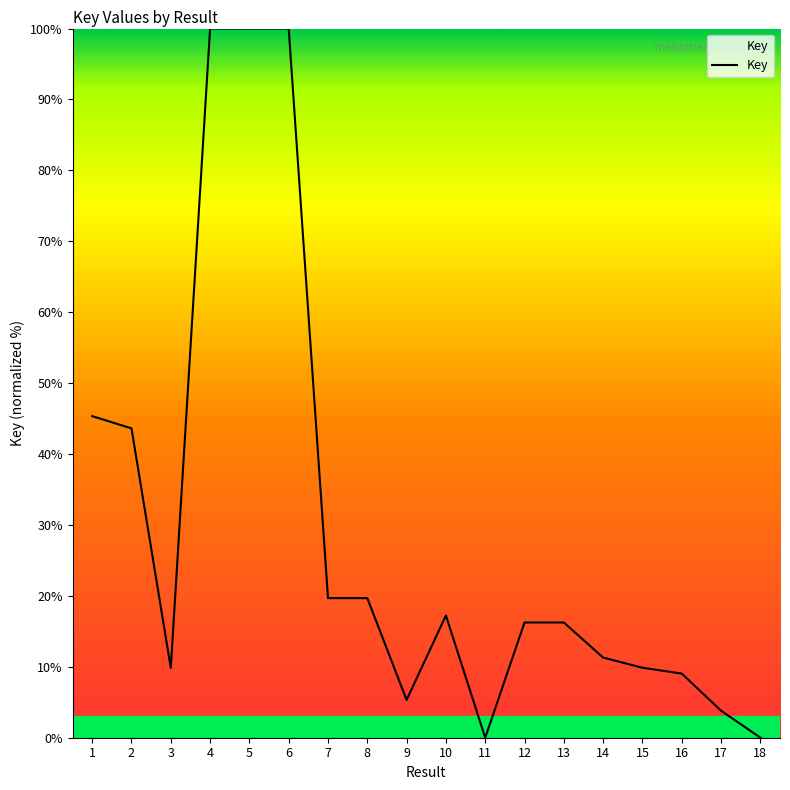

At which category does the data reach its first local valley?

3